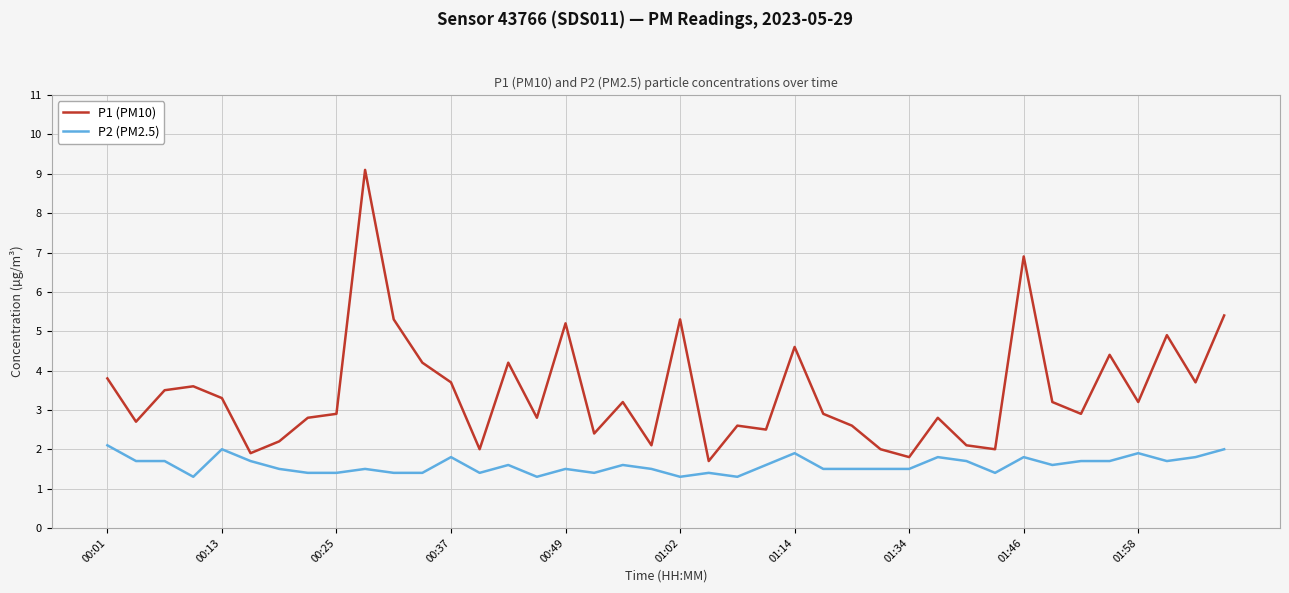

Reading left to right, list all the values displayed in this chart.

P1 (PM10): 3.8	2.7	3.5	3.6	3.3	1.9	2.2	2.8	2.9	9.1	5.3	4.2	3.7	2.0	4.2	2.8	5.2	2.4	3.2	2.1	5.3	1.7	2.6	2.5	4.6	2.9	2.6	2.0	1.8	2.8	2.1	2.0	6.9	3.2	2.9	4.4	3.2	4.9	3.7	5.4
P2 (PM2.5): 2.1	1.7	1.7	1.3	2.0	1.7	1.5	1.4	1.4	1.5	1.4	1.4	1.8	1.4	1.6	1.3	1.5	1.4	1.6	1.5	1.3	1.4	1.3	1.6	1.9	1.5	1.5	1.5	1.5	1.8	1.7	1.4	1.8	1.6	1.7	1.7	1.9	1.7	1.8	2.0